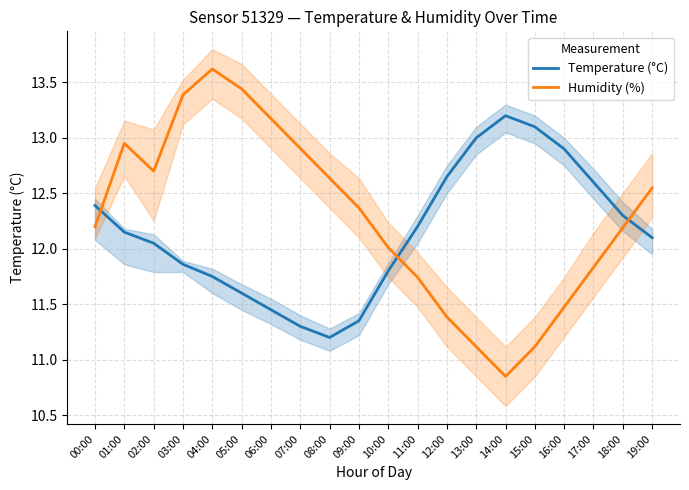

Where is Humidity (%) nearest to the value 12?

10:00